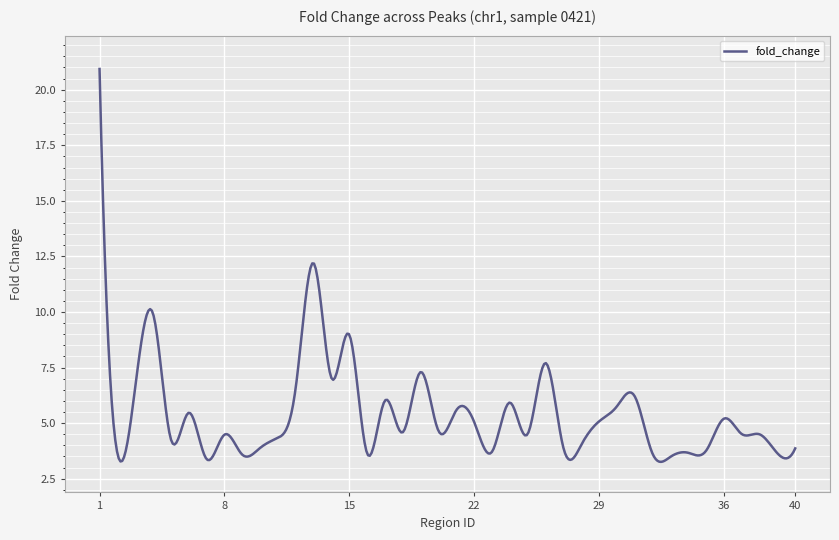

True or false: the data has more than 2 interior local peaks.

True